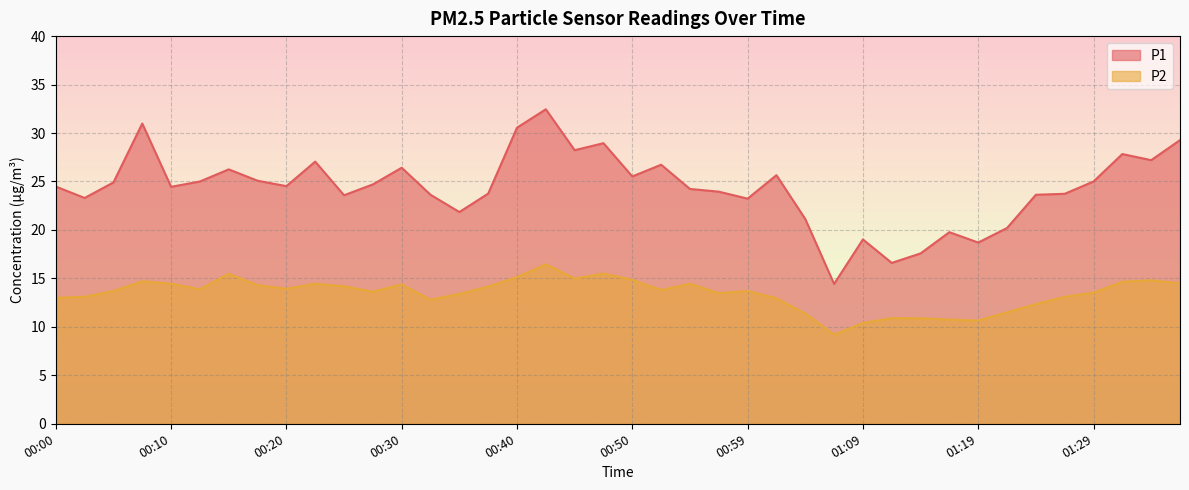

How many interior local peaks does the P2 series have?

10